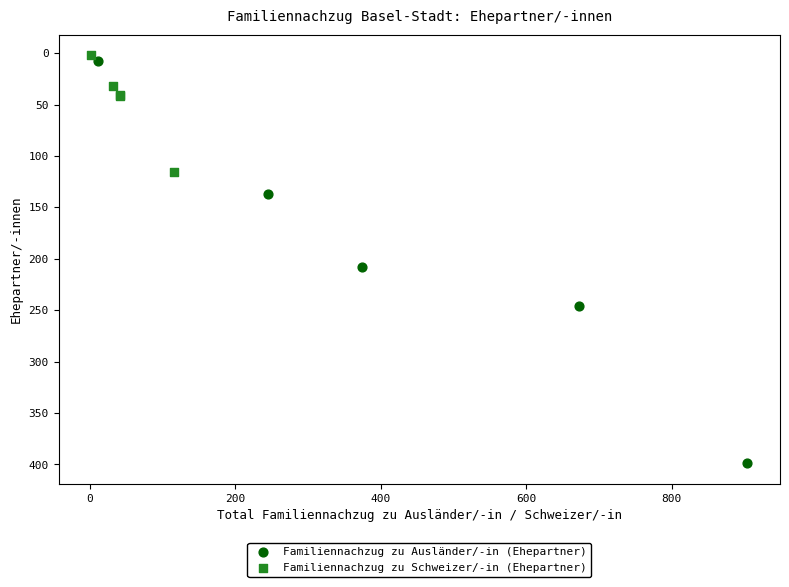

Which series contains the highest Y value?

Familiennachzug zu Ausländer/-in (Ehepartner)